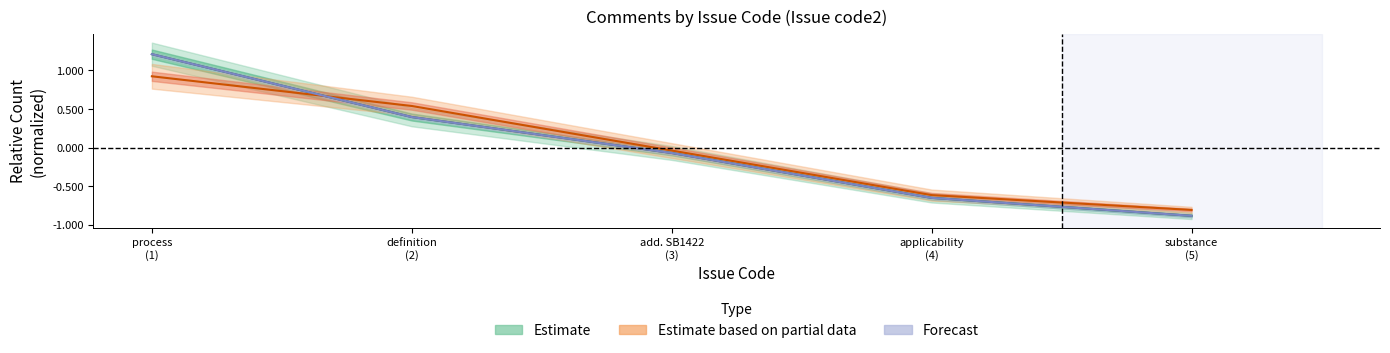

Rank the categories by Forecast value from highest to lowest.

process
(1), definition
(2), add. SB1422
(3), applicability
(4), substance
(5)